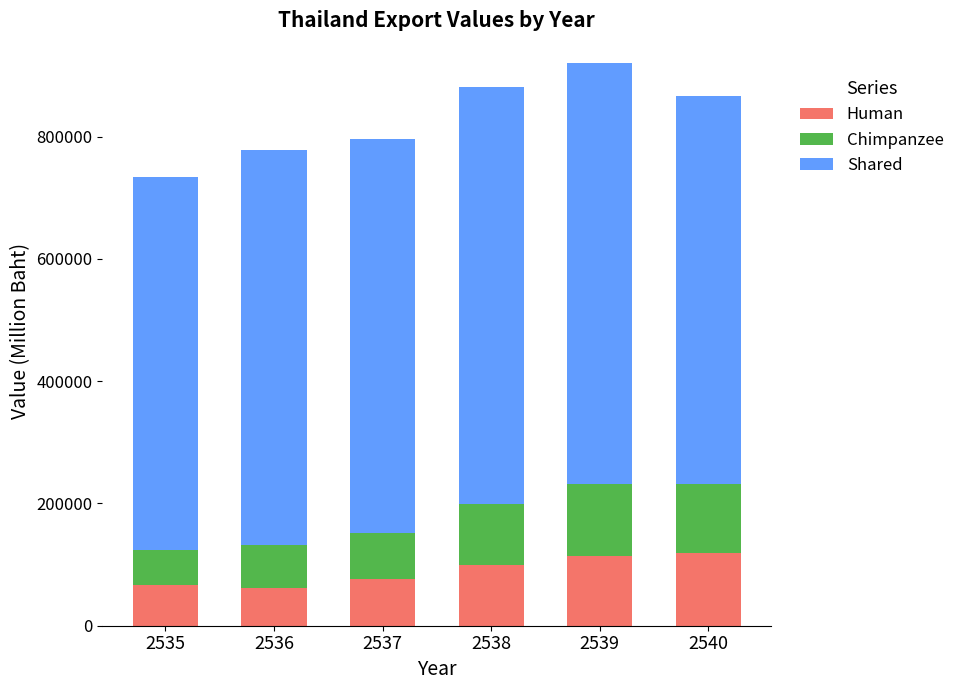

What is the total value across all series at 2536?

778213.5